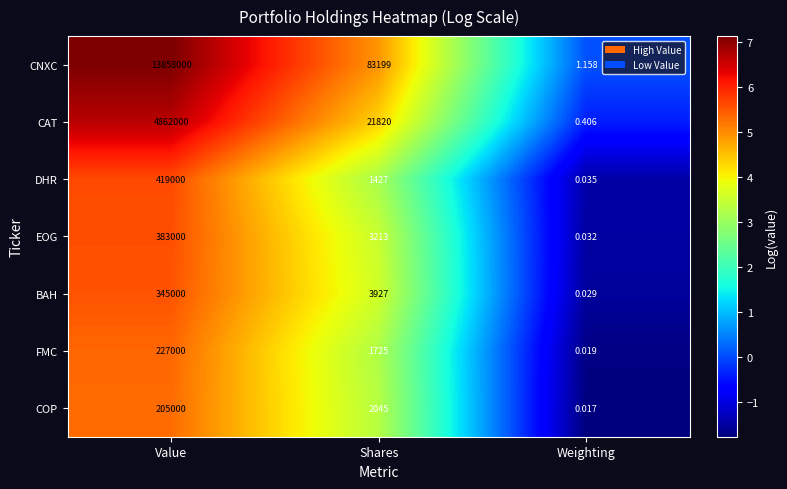

At which label is BAH closest to 172500?

Shares